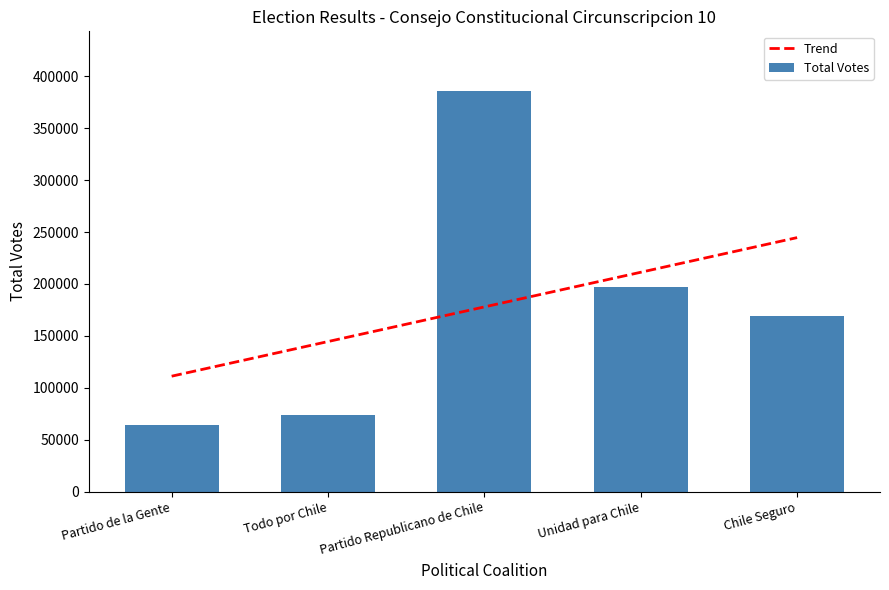

Rank the categories by value from highest to lowest.

Partido Republicano de Chile, Unidad para Chile, Chile Seguro, Todo por Chile, Partido de la Gente